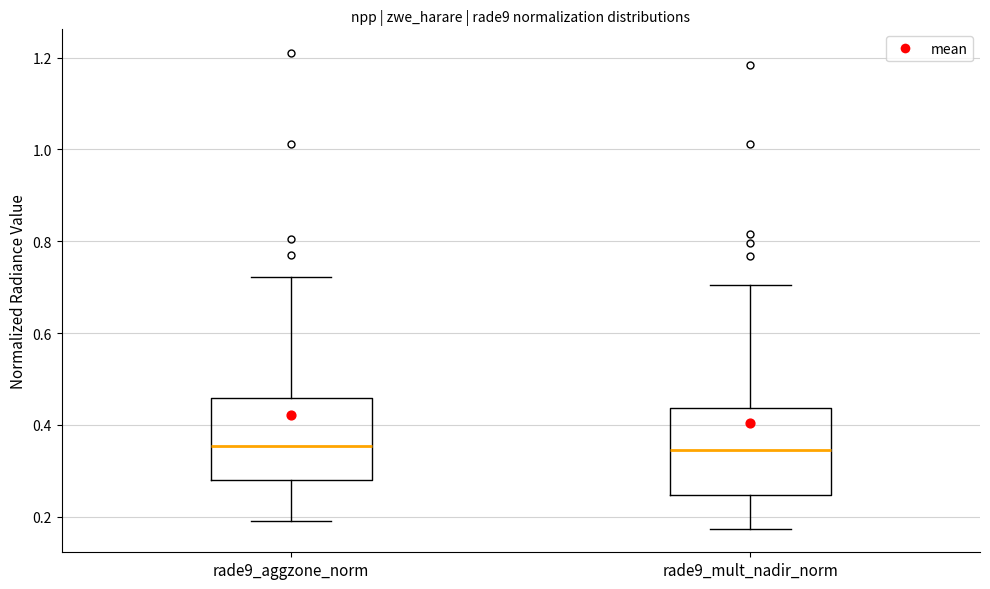

Reading left to right, read every box against the y-axis: the position of its median line, the range the box covers, and the ends of its whiskers. The values are not printed on the chart, so give them approximately, as read against the axis.

rade9_aggzone_norm: median 0.36, box 0.28 to 0.46, whiskers 0.20 to 0.72
rade9_mult_nadir_norm: median 0.34, box 0.24 to 0.44, whiskers 0.18 to 0.70